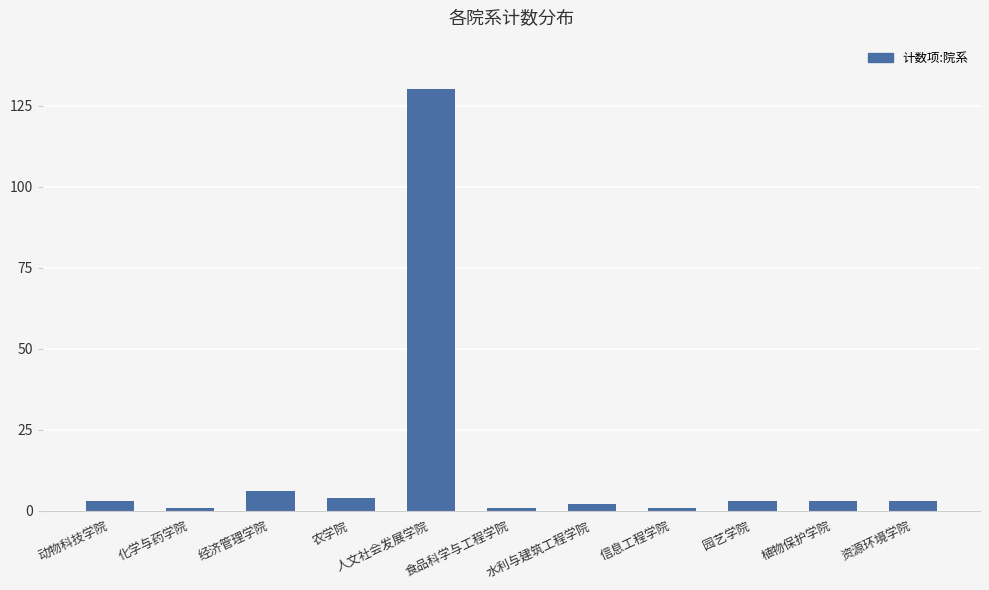

Reading right to left, transcribe all the data shown in this chart.

3	3	3	1	2	1	130	4	6	1	3